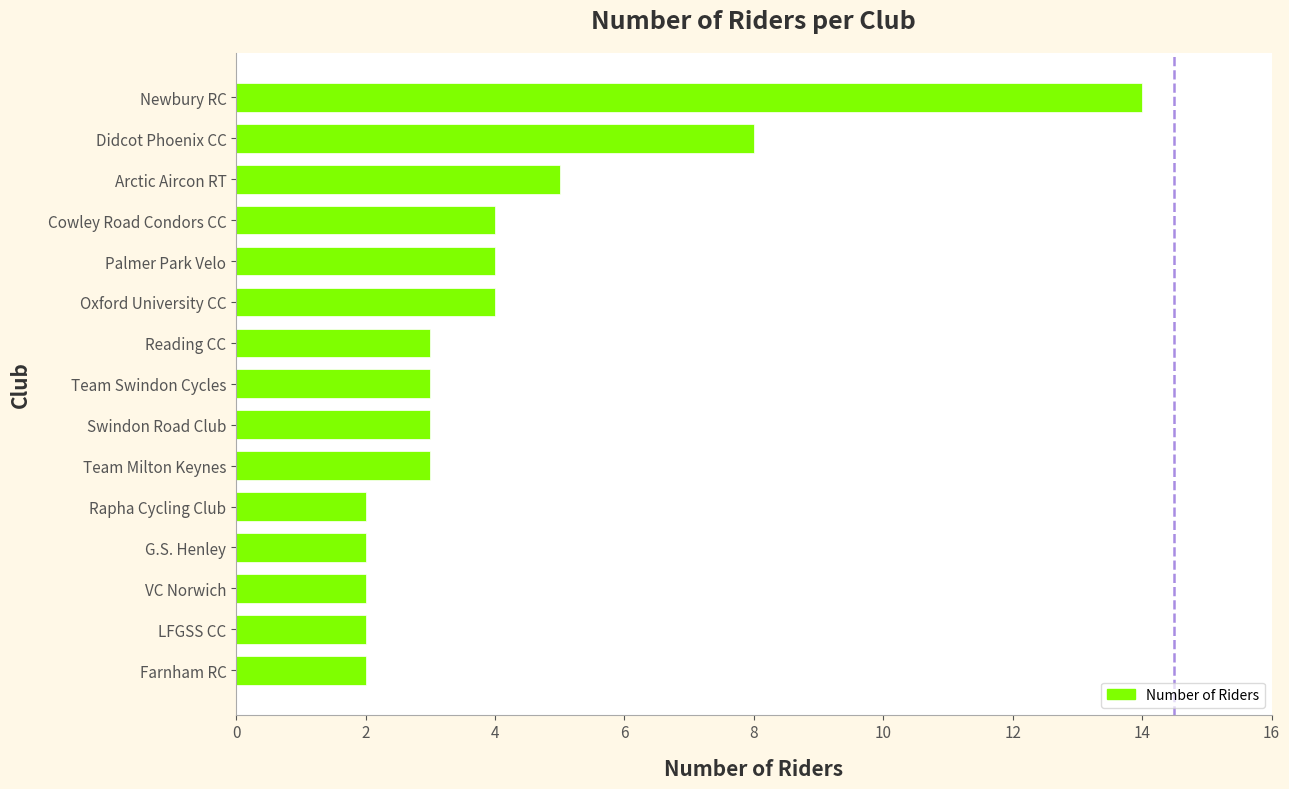

Which label corresponds to the largest value in the chart?

Newbury RC